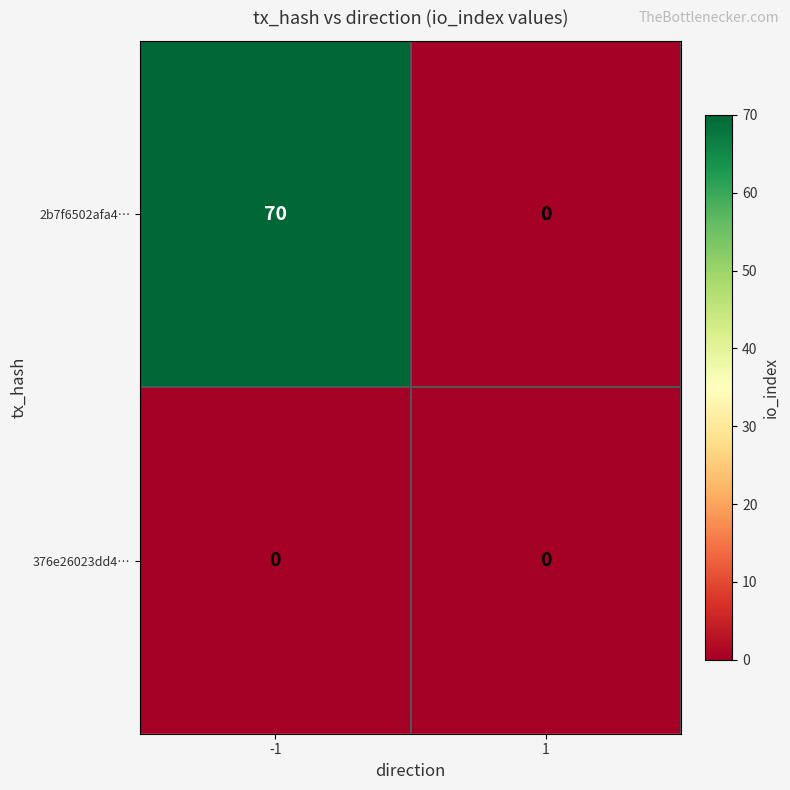

Is it true that 376e26023dd4… equals 0 at 1?

True